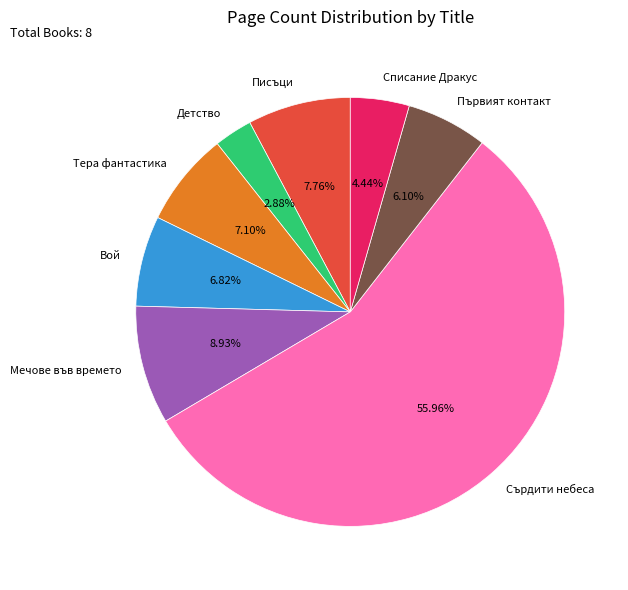

What portion of the pie excludes Първият контакт?

93.9%